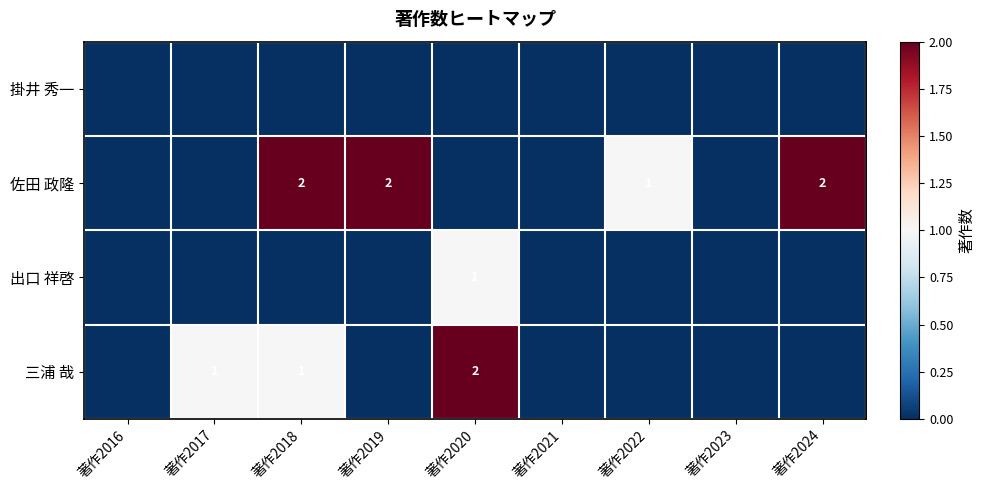

What is the total value across all series at 著作2018?

3